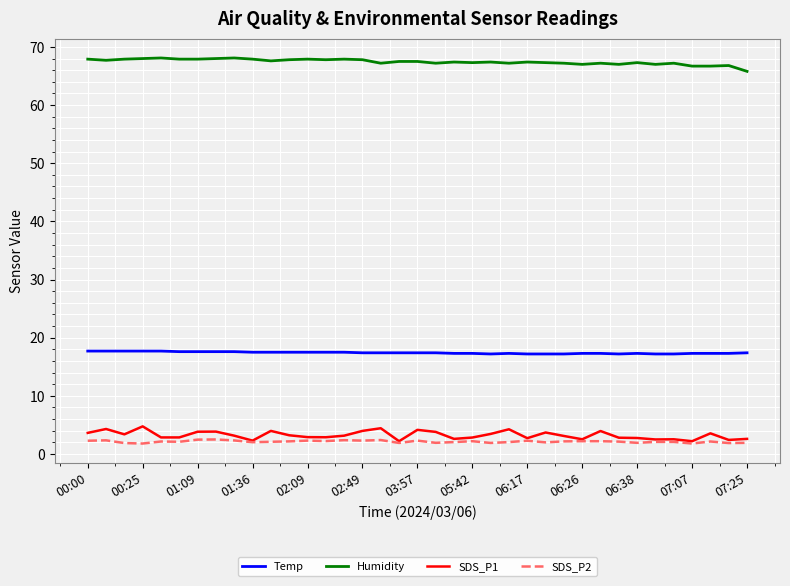

True or false: Humidity and Temp cross at least once.

False